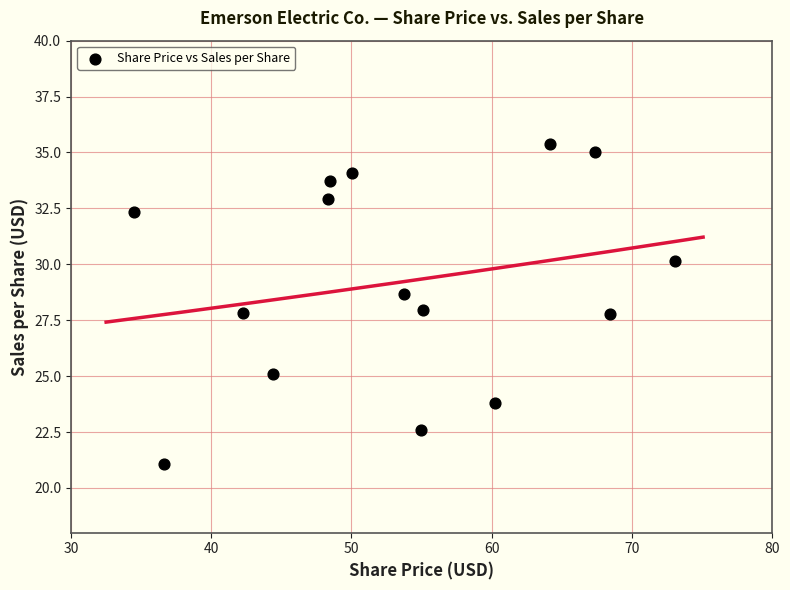

What is the range of X values (max minus min)?

38.6